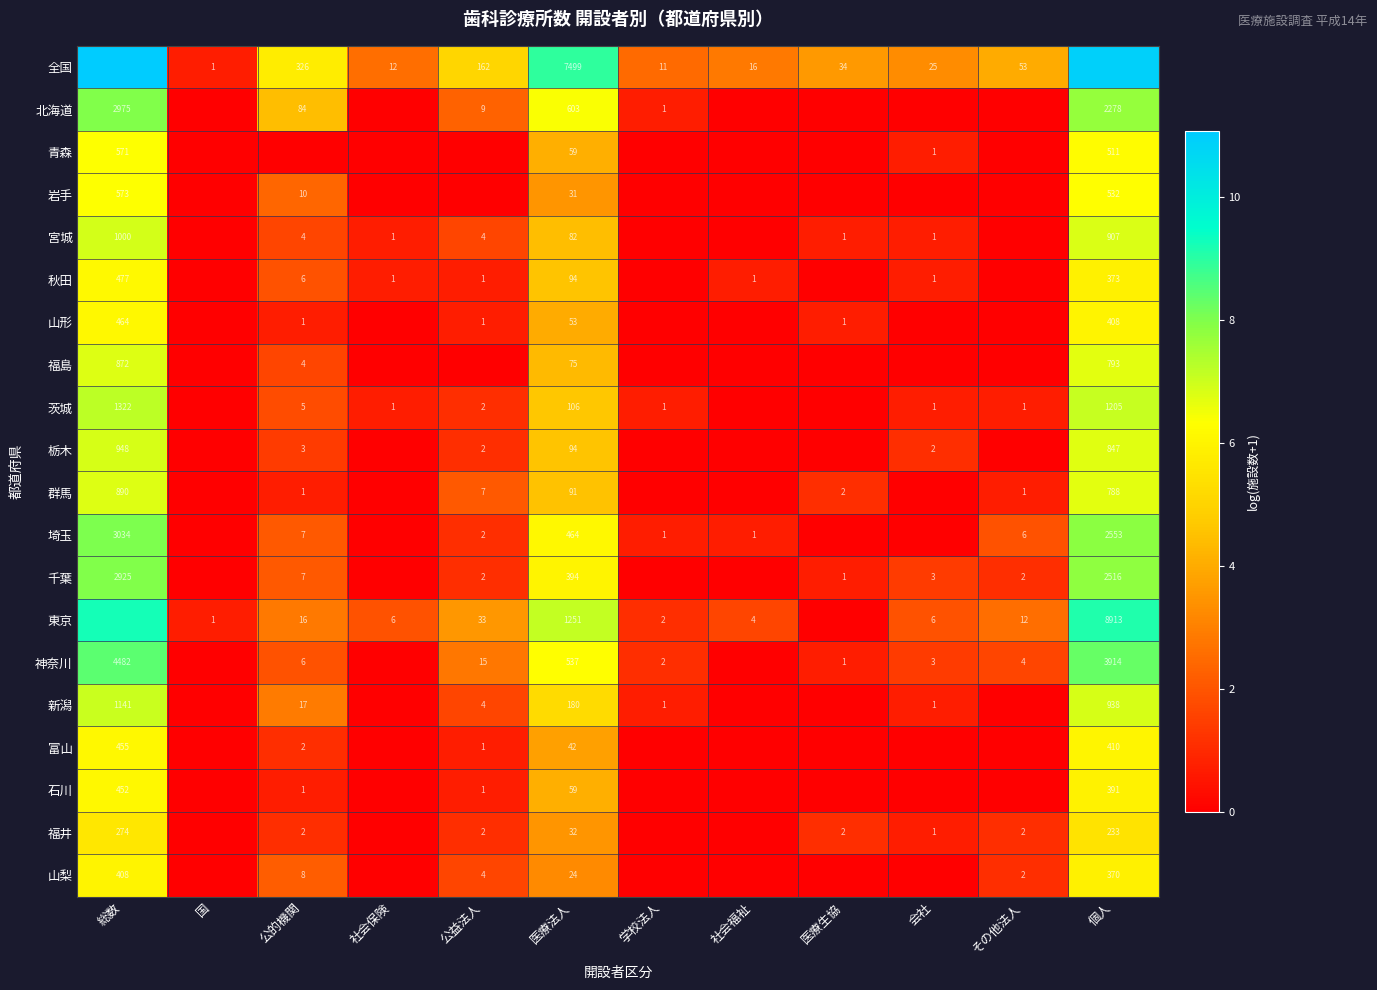

Is the value of 埼玉 at 医療法人 greater than the value of 東京 at 個人?

No